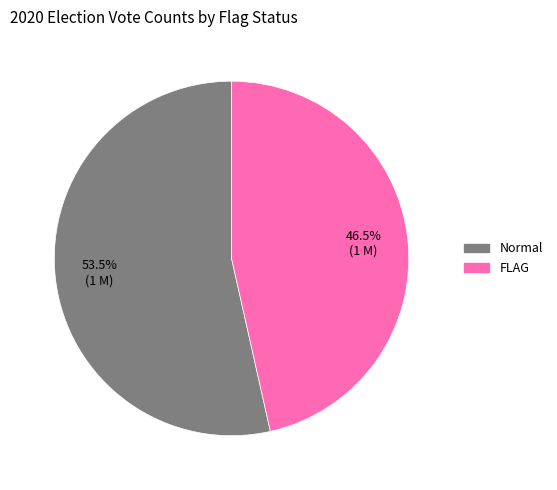

Approximately how many times larger is the value at FLAG compared to Normal?

0.9